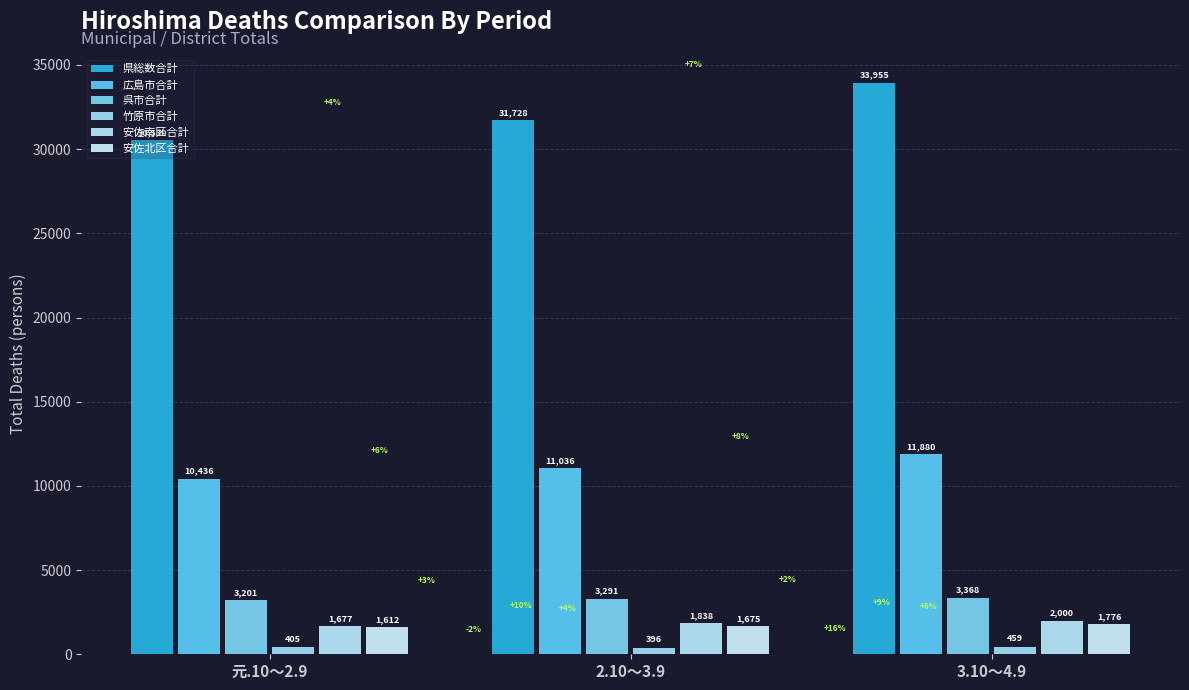

Are the bars horizontal?

No